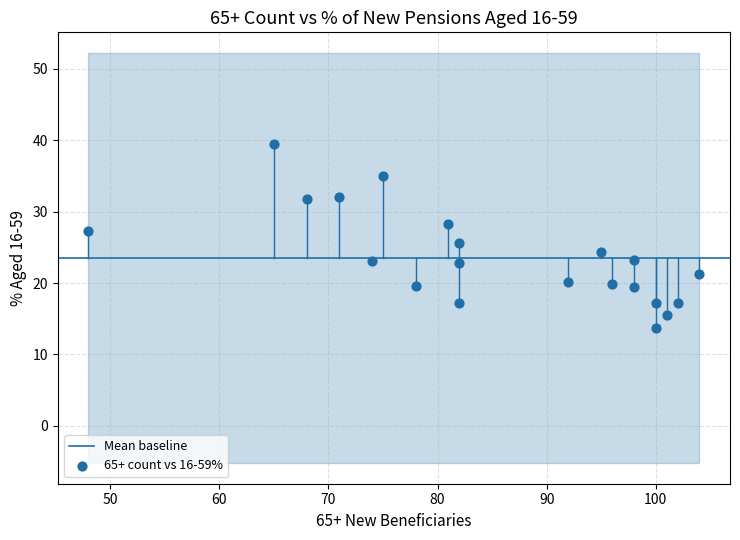

What is the range of X values (max minus min)?

56.0